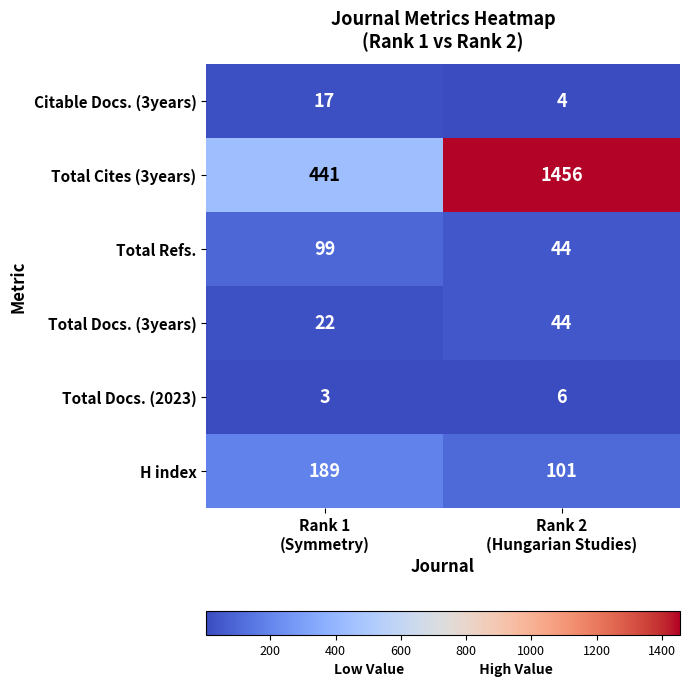

What is the sum of all Total Docs. (2023) values?

9